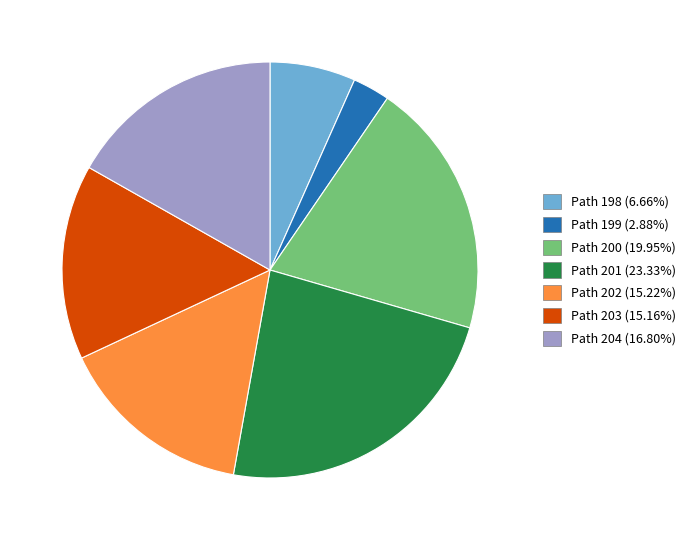

Is Path 198 (6.66%) the majority of the pie?

No